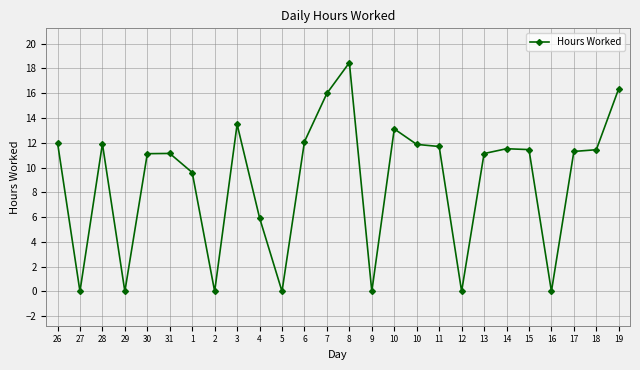

How many lines are shown in the chart?

1